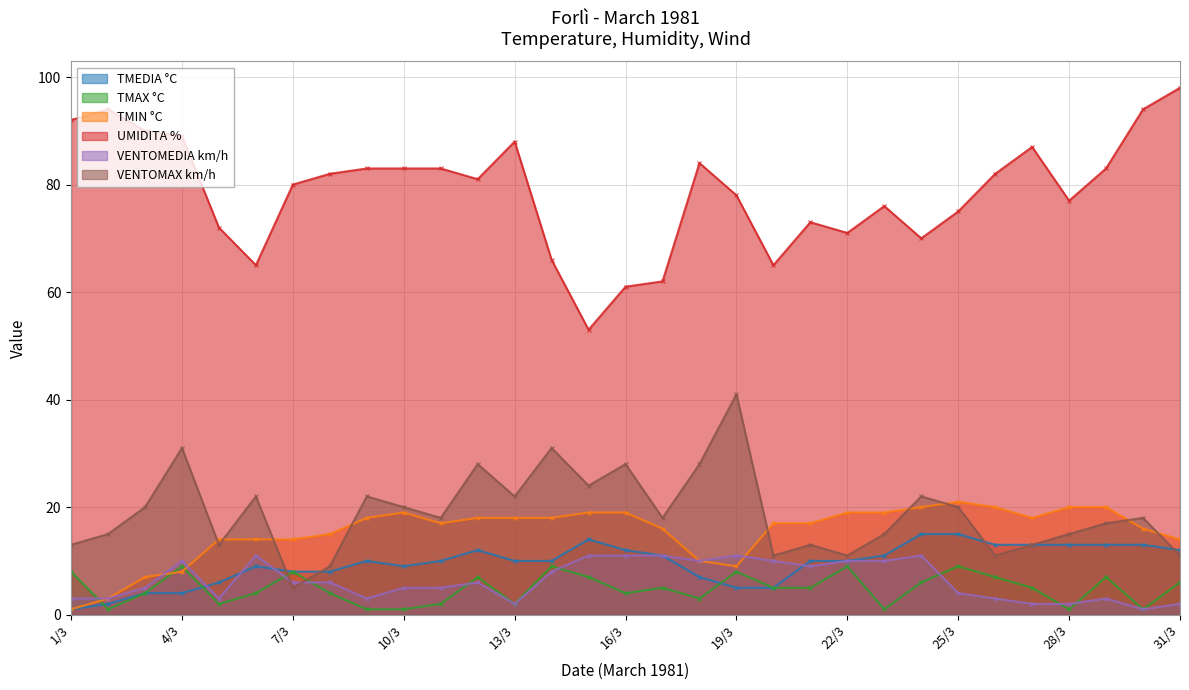

At which category is the sum across all series the highest?

12/3